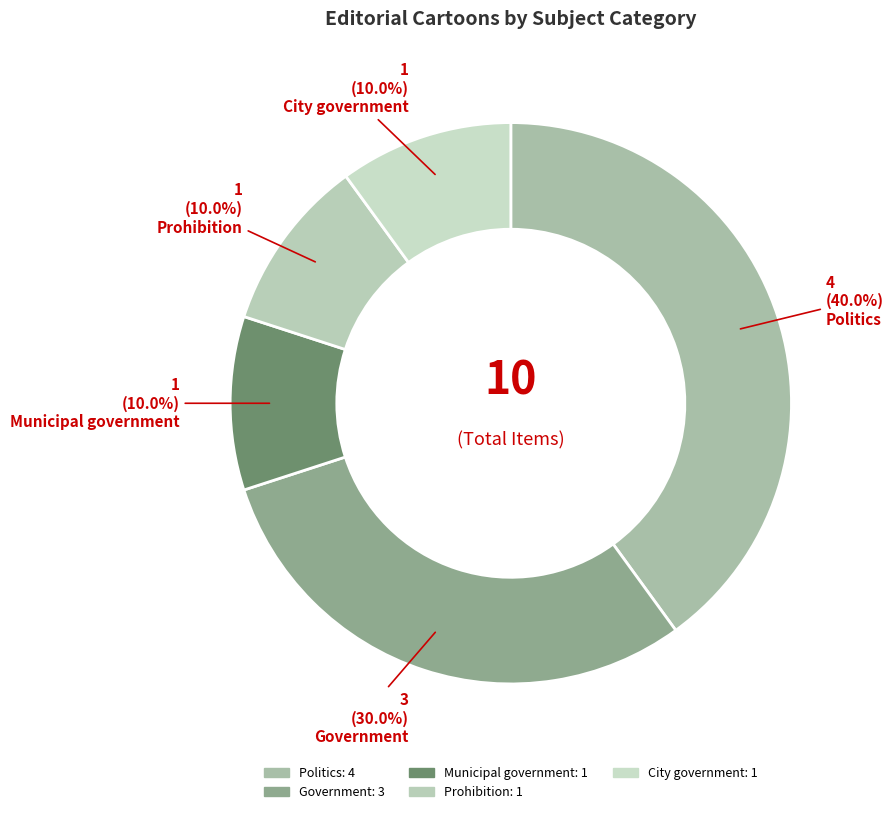

Combined, do Municipal government and Politics account for over 50%?

No